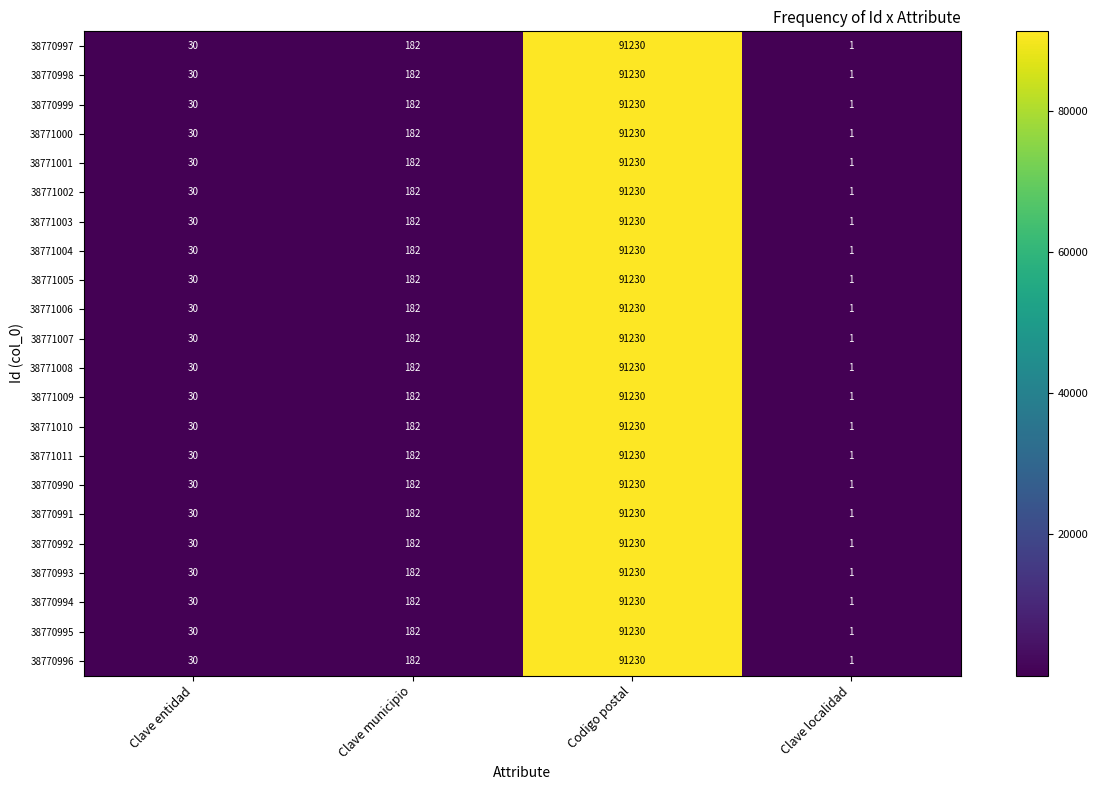

What is the maximum value shown in the chart?

91230